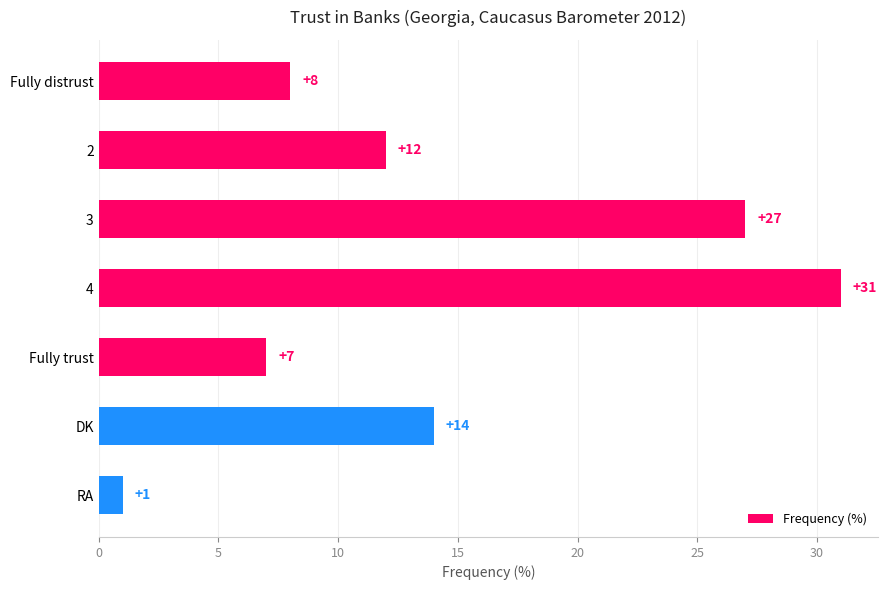

Are the bars horizontal?

Yes